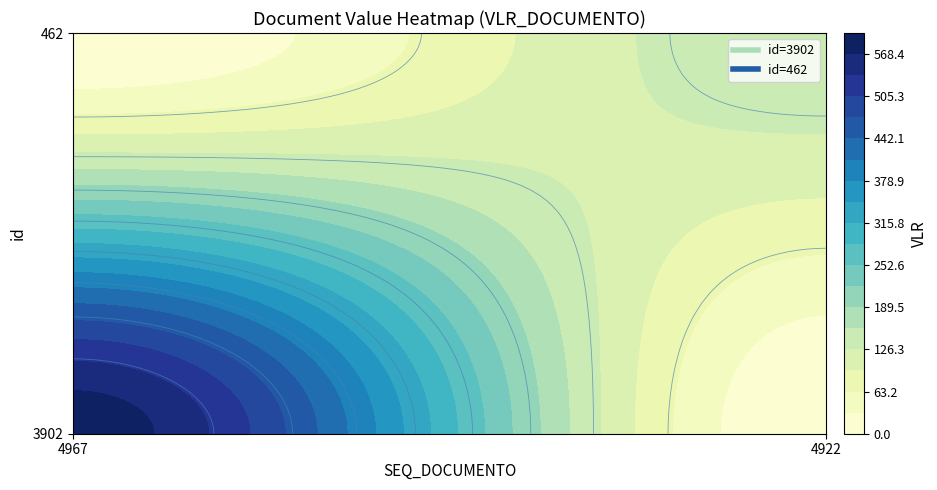

At which label is 462 closest to 75?

4967